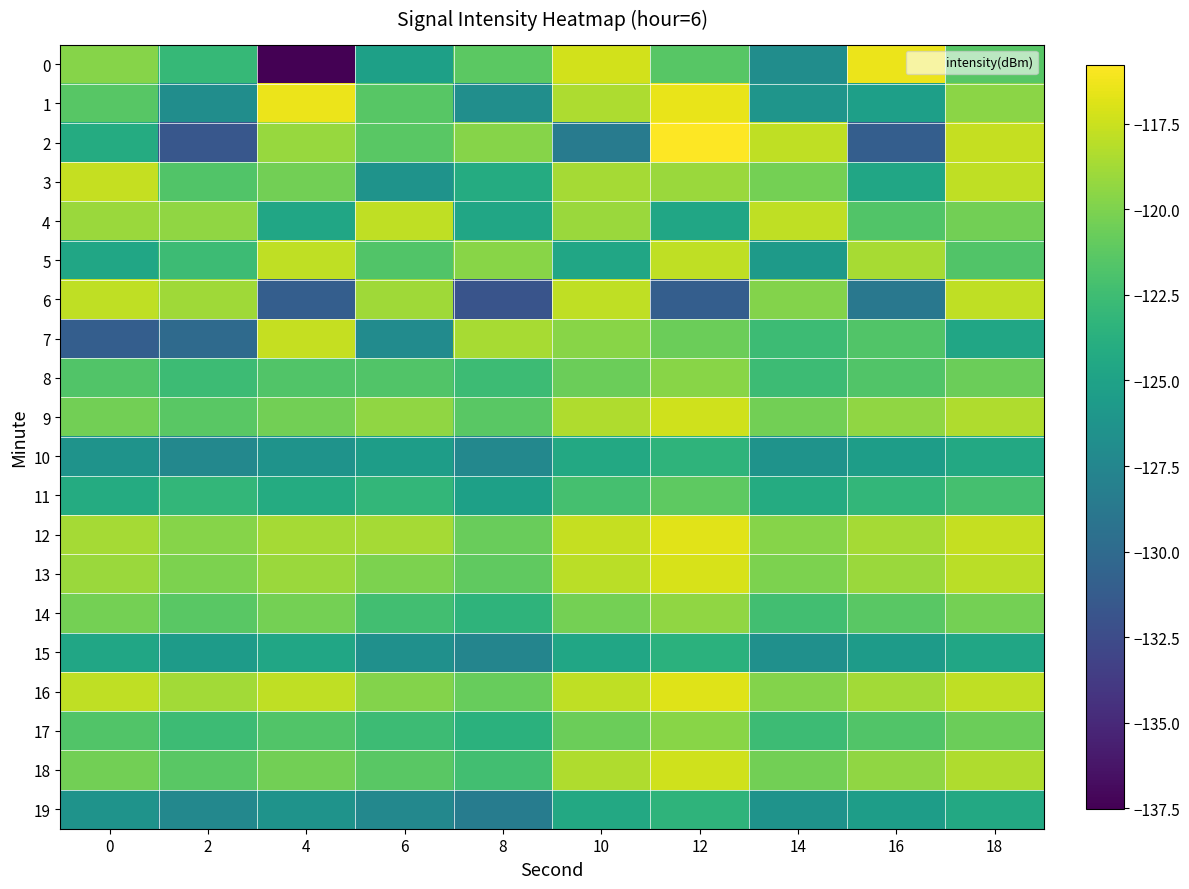

Between 2 and 16, which series saw the biggest shift?

6